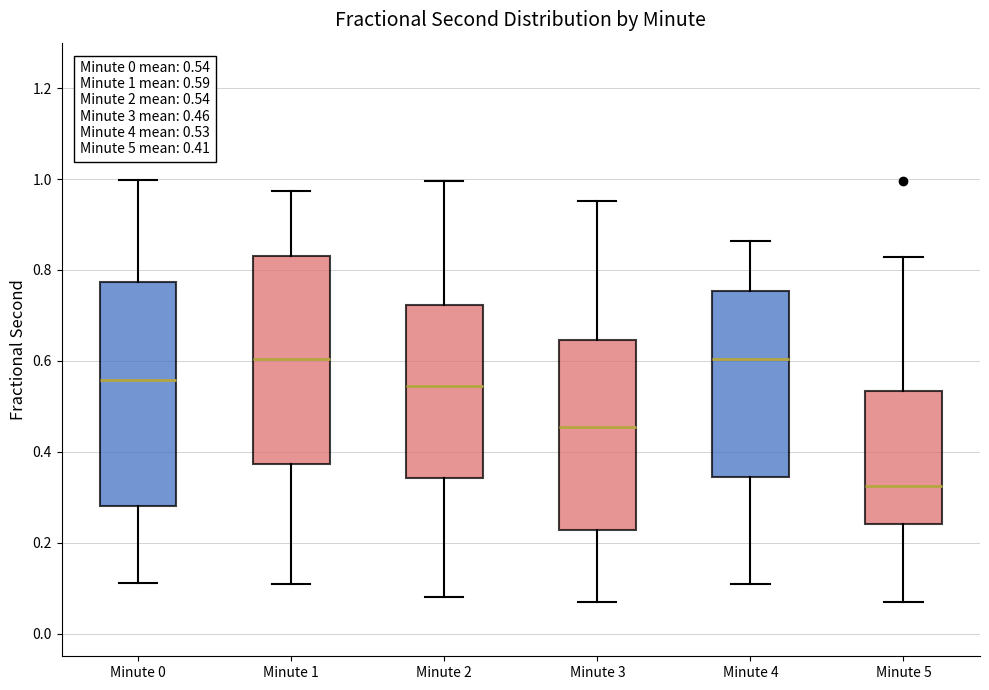

Comparing the boxes themselves (not the whiskers), which one is the tallest?

Minute 0